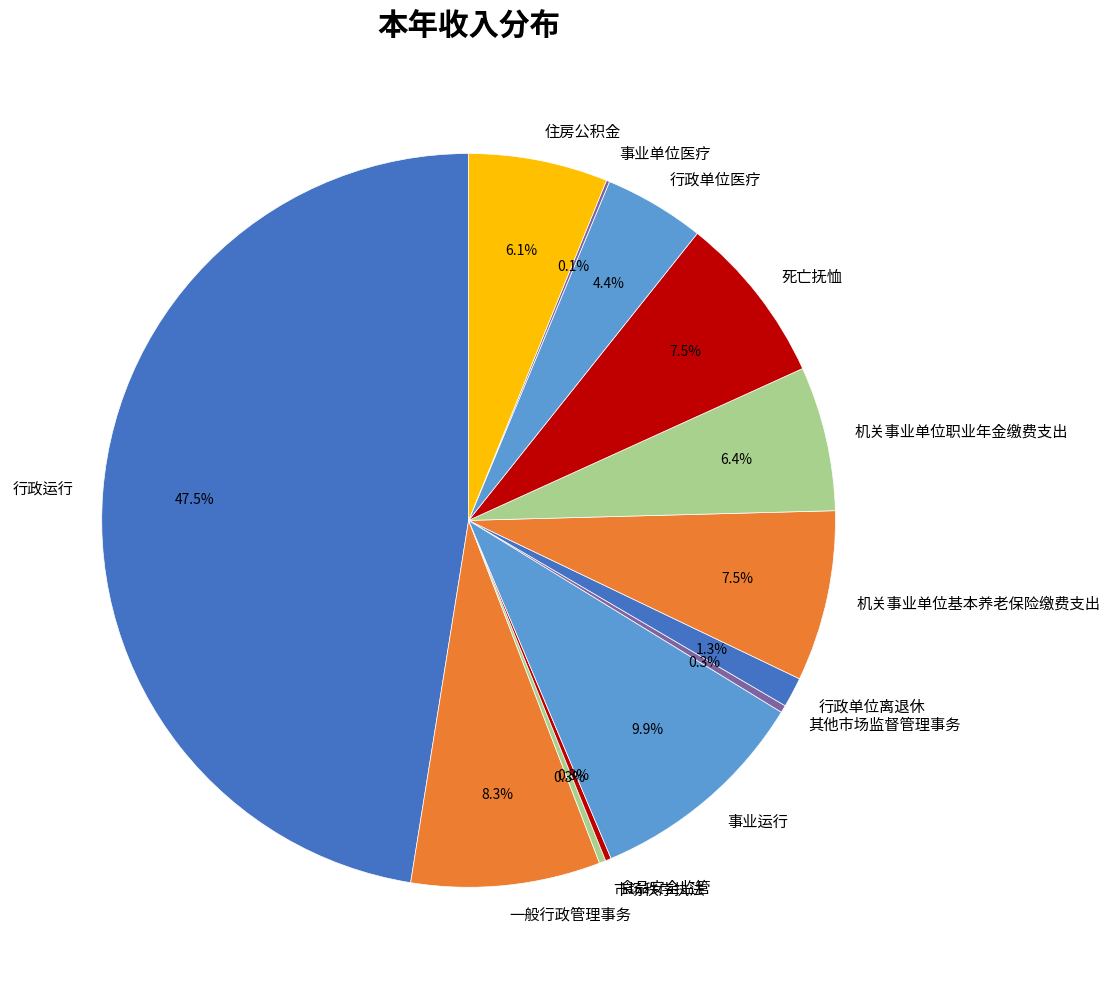

What is the total percentage of 机关事业单位基本养老保险缴费支出 and 市场秩序执法?

7.8%